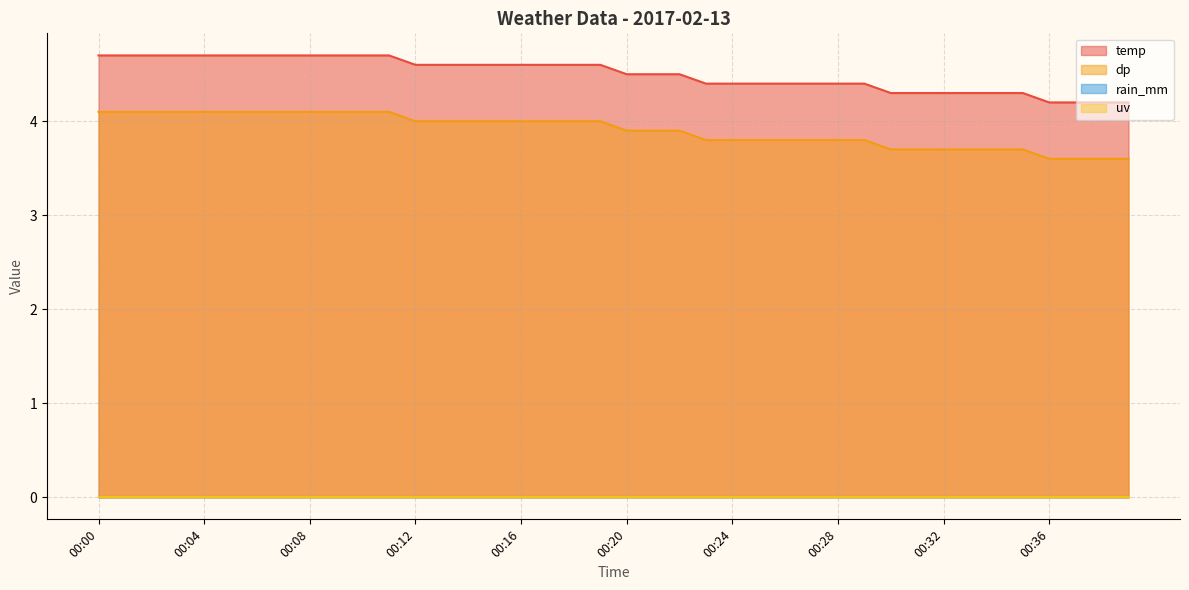

At which category does the chart reach its minimum across all series?

00:36